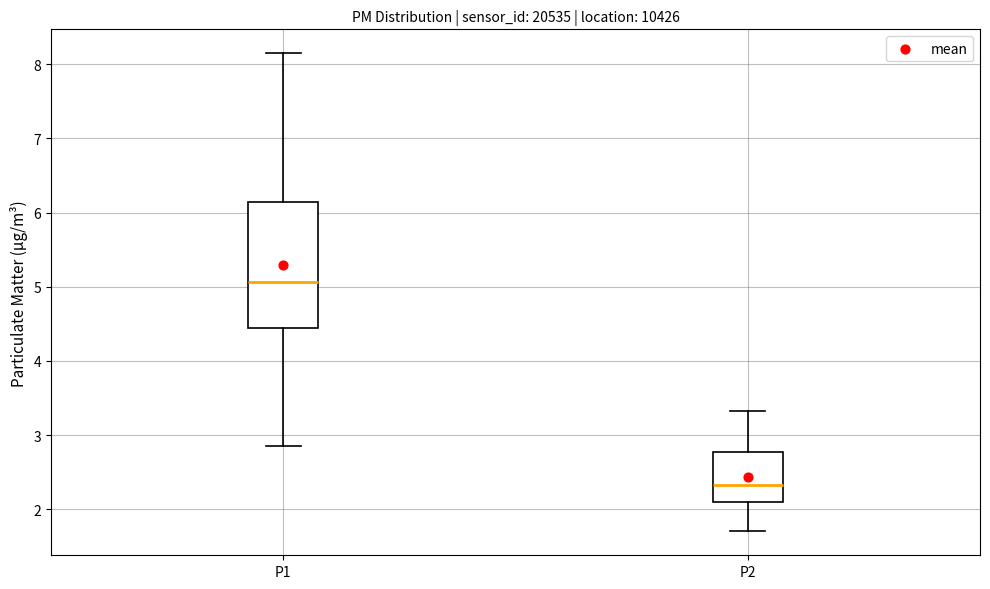

Comparing the boxes themselves (not the whiskers), which one is the tallest?

P1